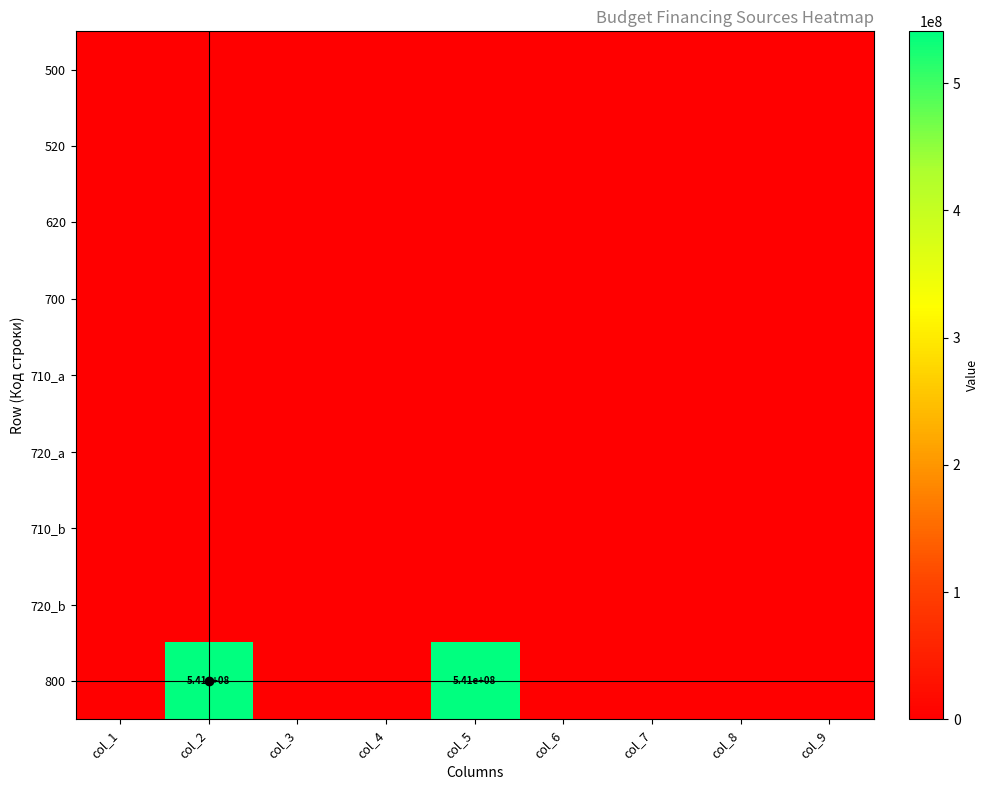

Rank the series by their maximum value, from highest to lowest.

800, 500, 520, 620, 700, 710_a, 720_a, 710_b, 720_b